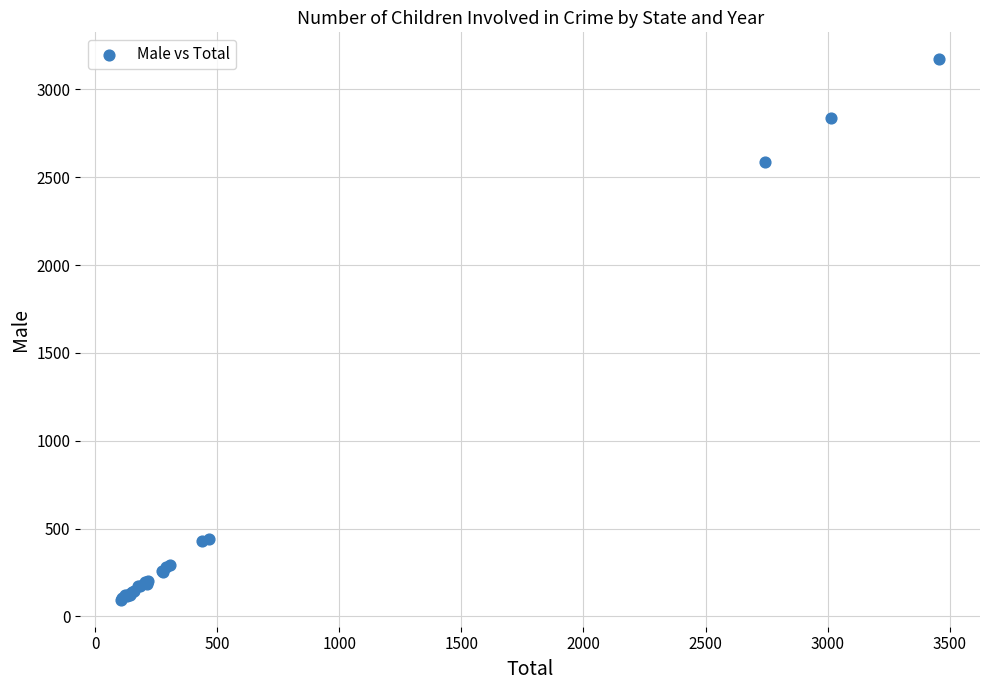

What Y value in the scatter plot is closest to 1633?

2587